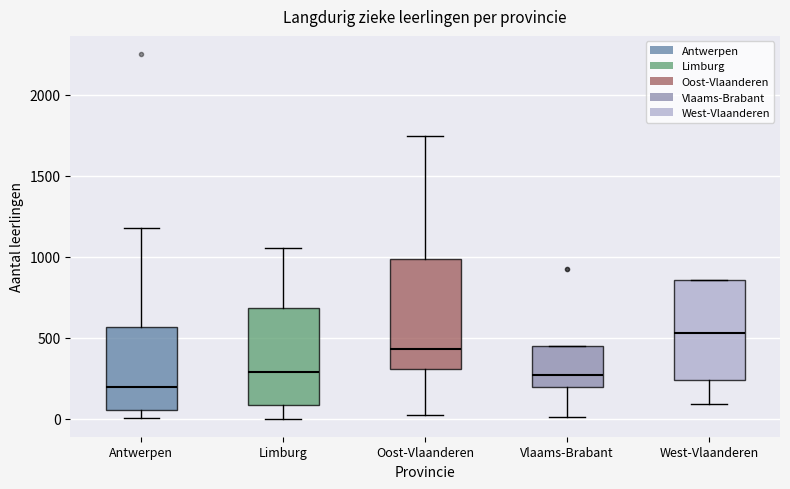

Which box's median line is the highest?

West-Vlaanderen